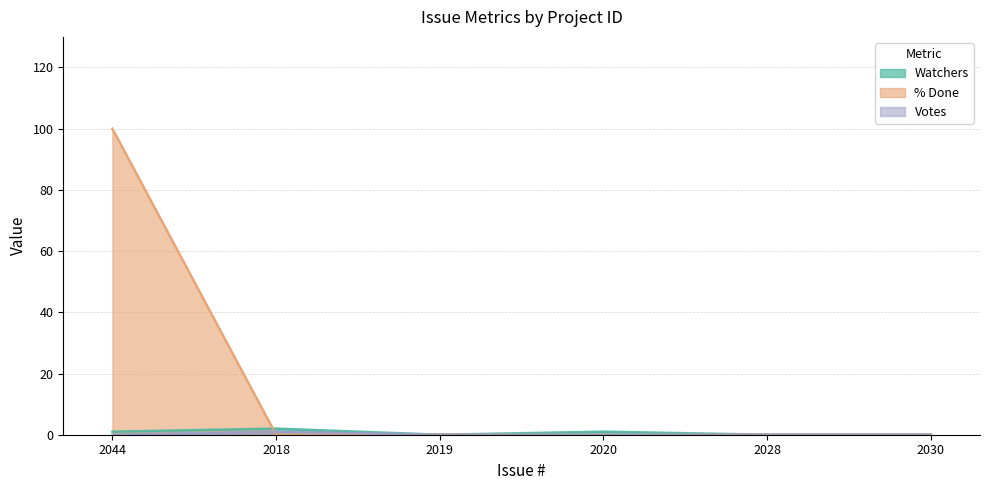

What position from the right is 2044?

6